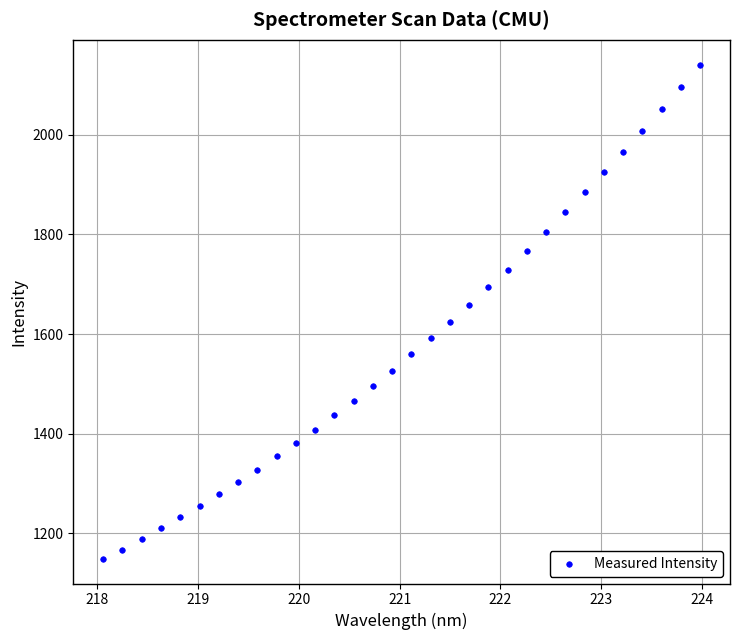

What is the range of X values (max minus min)?

5.9